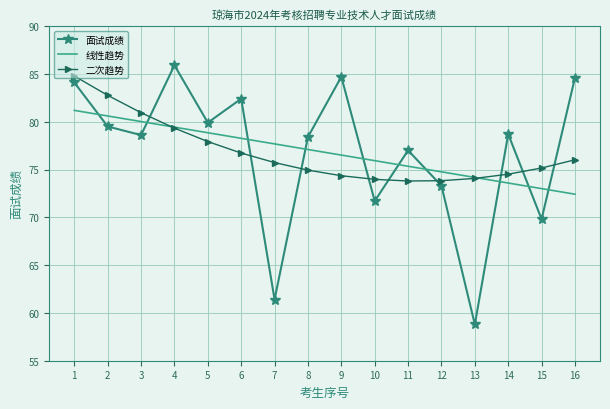

How many times do 面试成绩 and 二次趋势 cross each other?

9